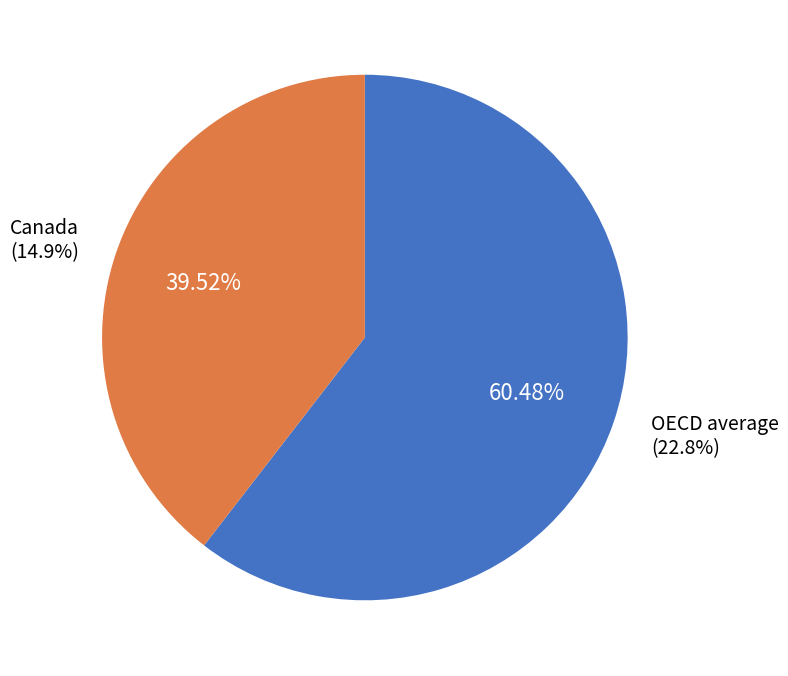

Between Canada and OECD average, which is larger?

OECD average